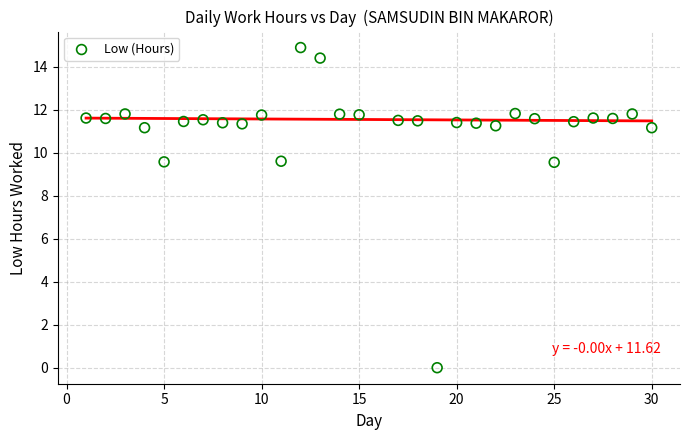

What is the range of X values (max minus min)?

29.0